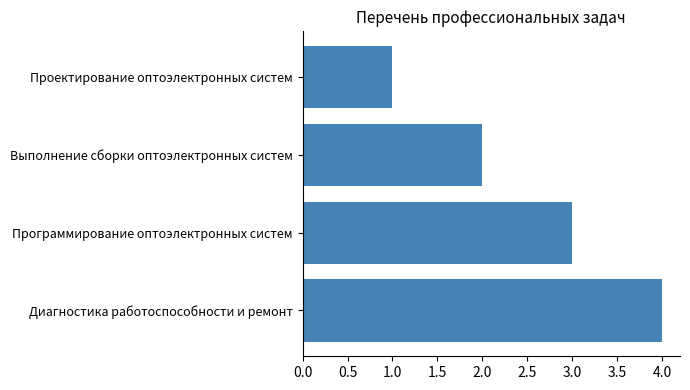

What is the ratio of the value at Диагностика работоспособности и ремонт to the value at Выполнение сборки оптоэлектронных систем?

2.0